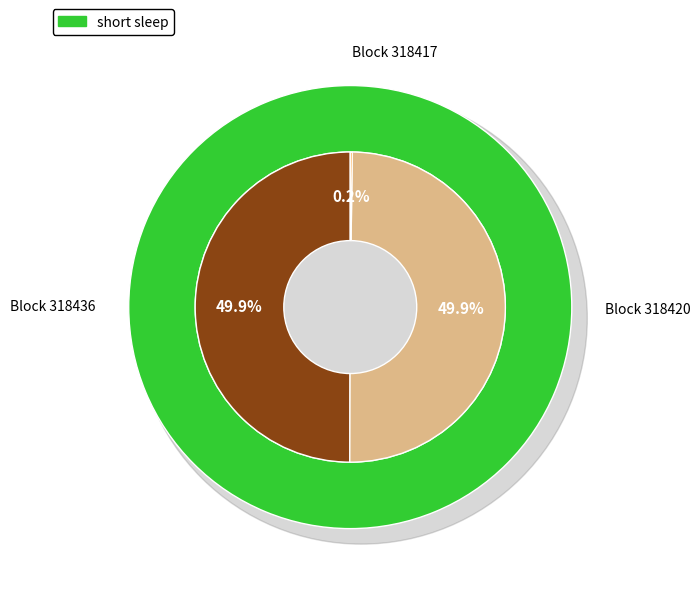

To the nearest percent, what is the average slice percentage?

33%